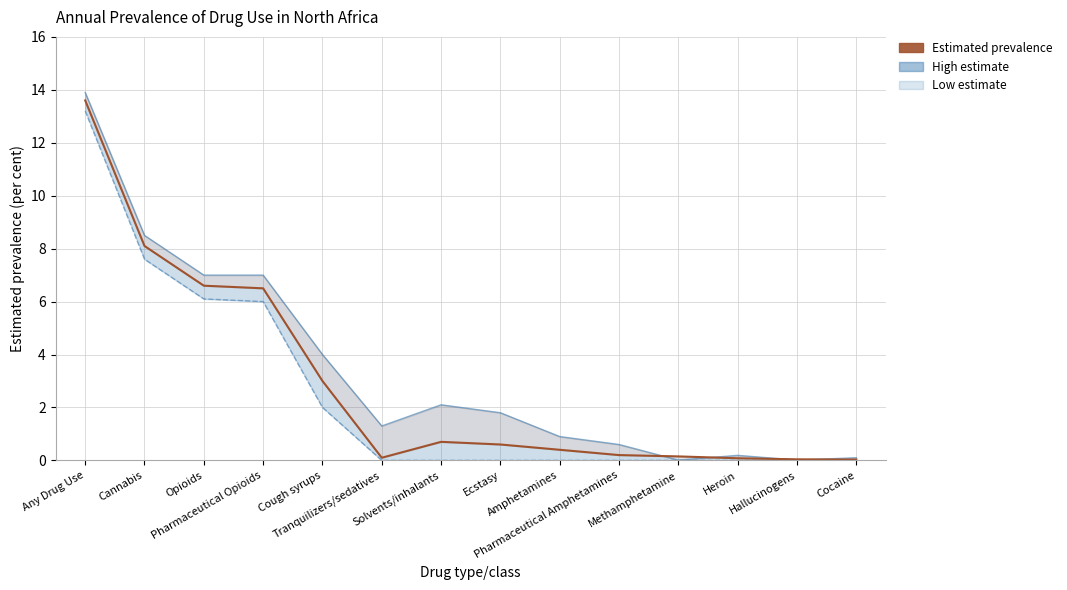

Reading left to right, transcribe all the data shown in this chart.

13.6	8.1	6.6	6.5	3.0	0.1	0.7	0.6	0.4	0.2	0.1	0.1	0.0	0.0